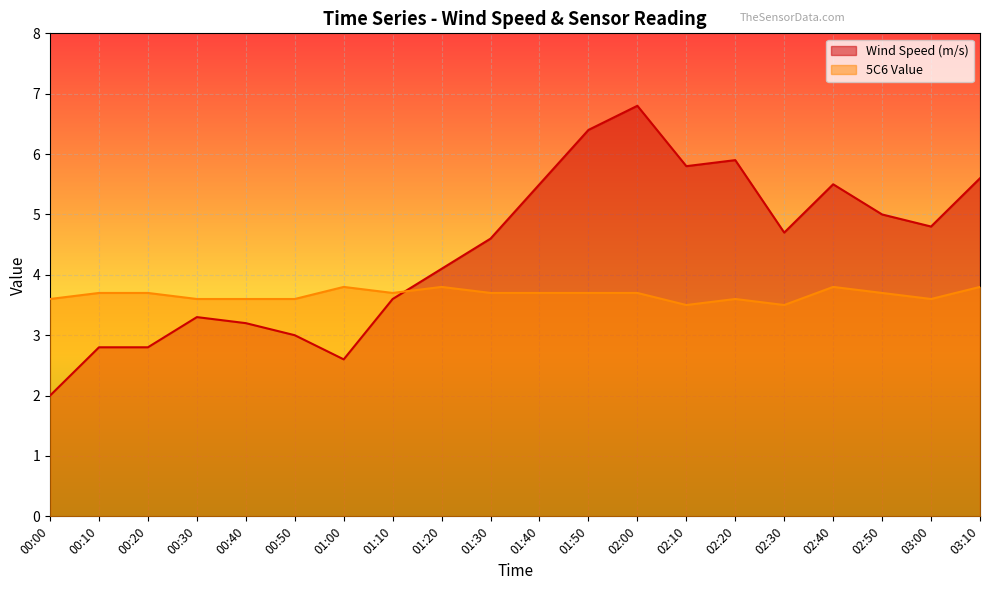

What value does the Wind Speed (m/s) series have at 02:50?

5.0